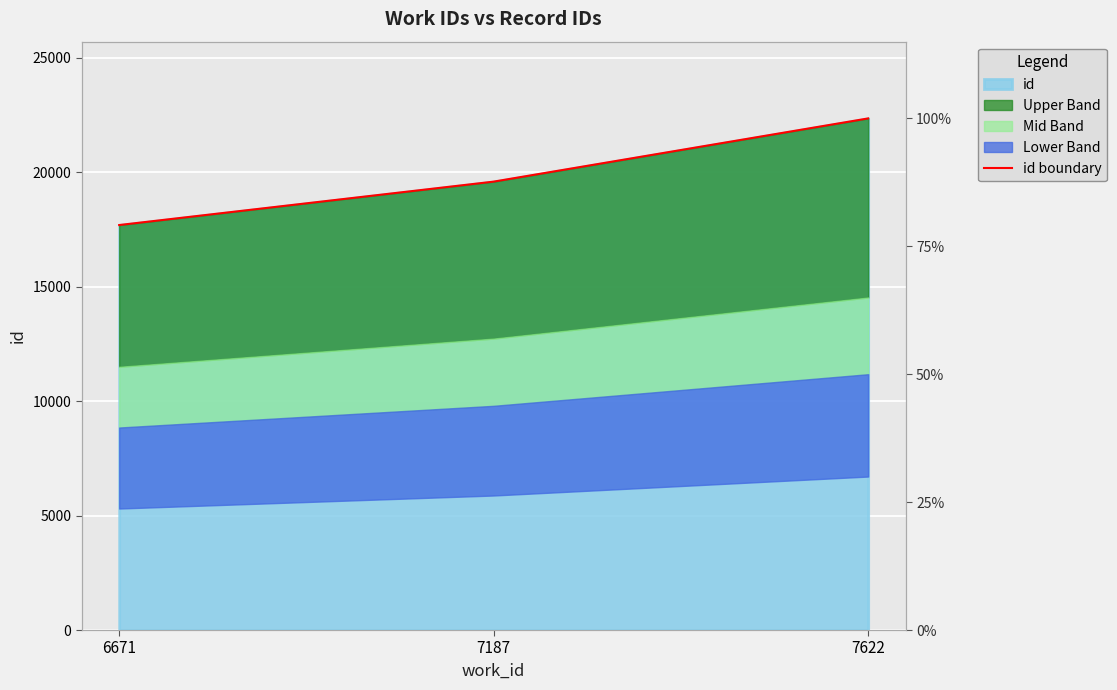

At which category does the chart reach its peak across all series?

7622